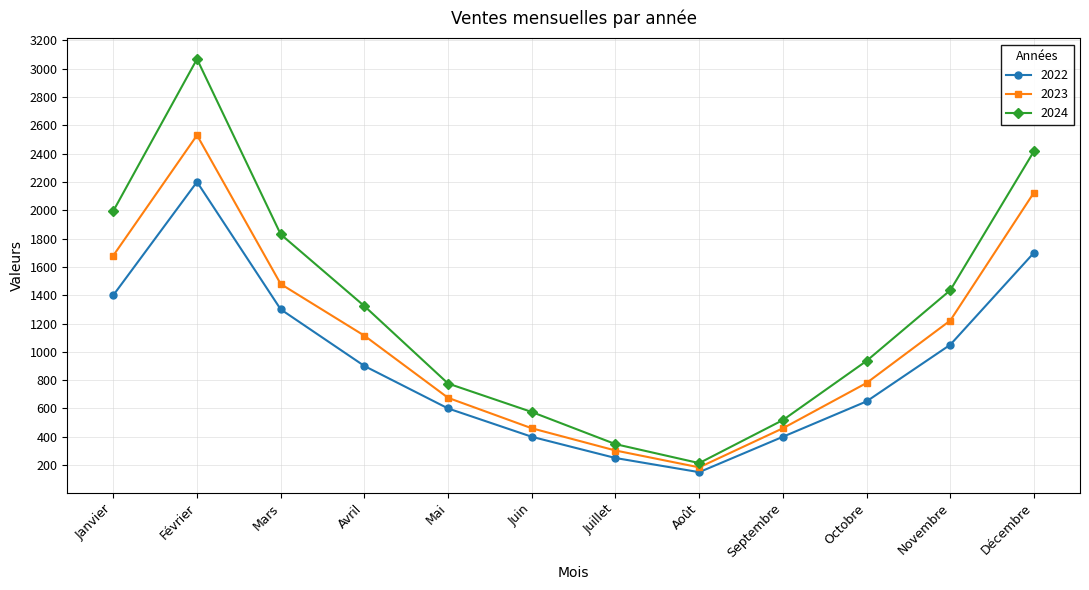

Between Mai and Novembre, which series saw the biggest shift?

2024